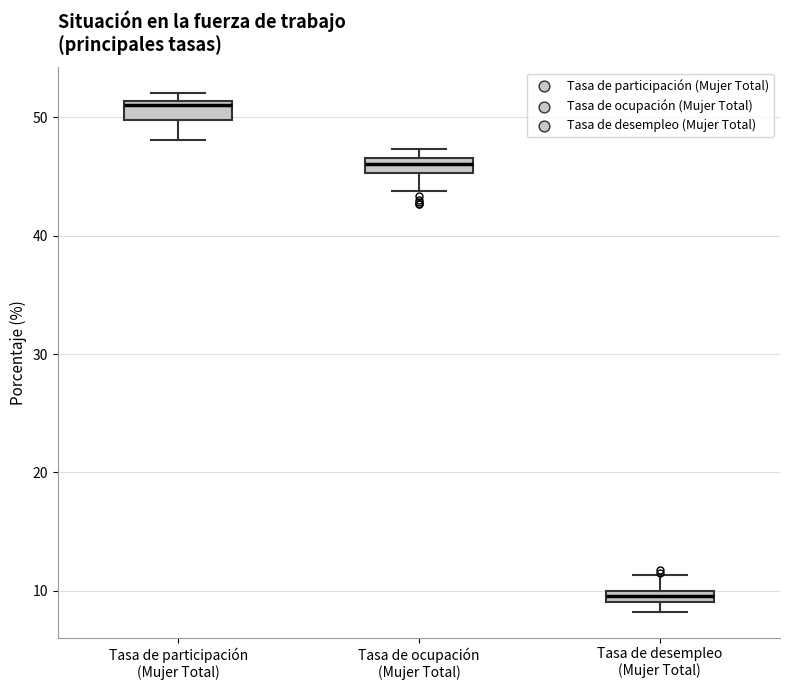

Which box's median line is the lowest?

Tasa de desempleo (Mujer Total)